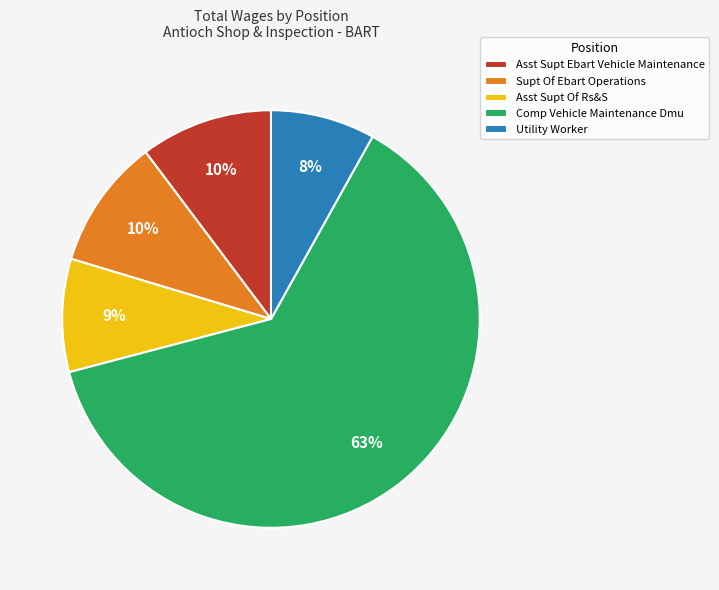

Which has a higher value, Asst Supt Of Rs&S or Comp Vehicle Maintenance Dmu?

Comp Vehicle Maintenance Dmu